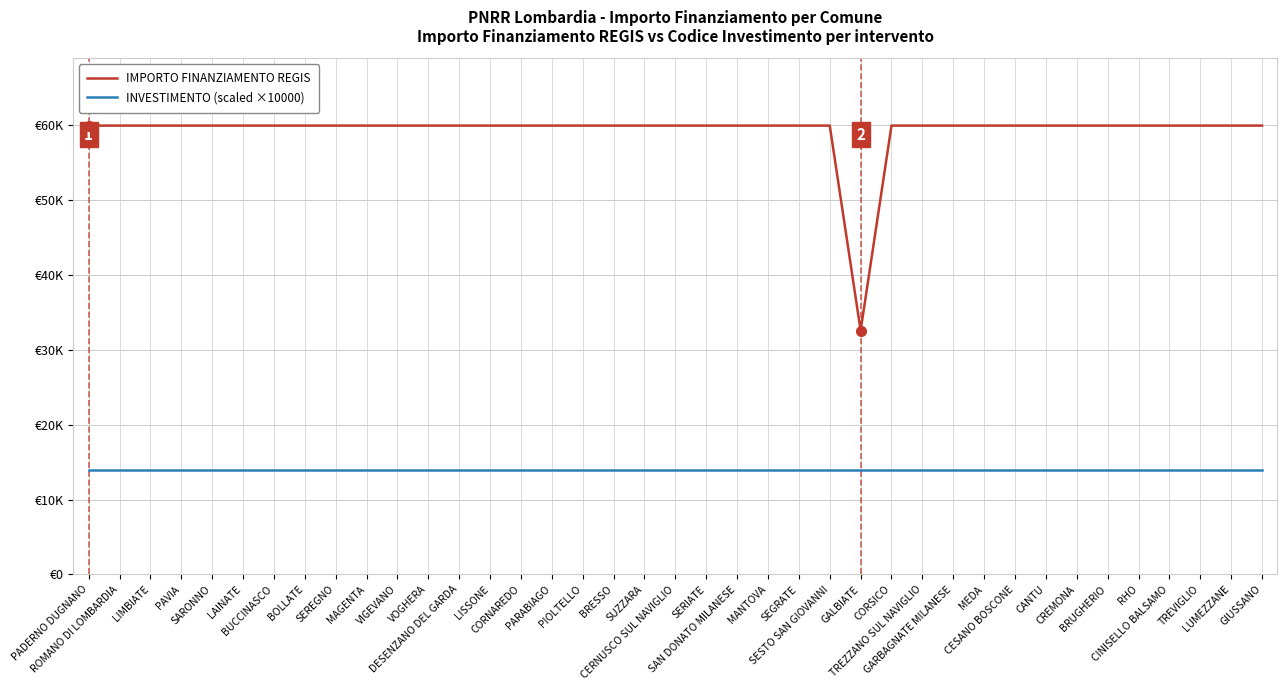

Does the chart display data point markers on the line(s)?

No